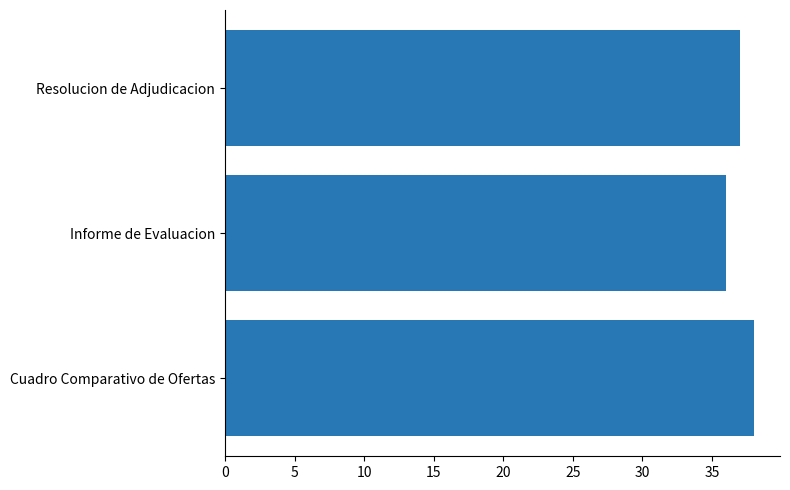

Rank the categories by value from highest to lowest.

Cuadro Comparativo de Ofertas, Resolucion de Adjudicacion, Informe de Evaluacion